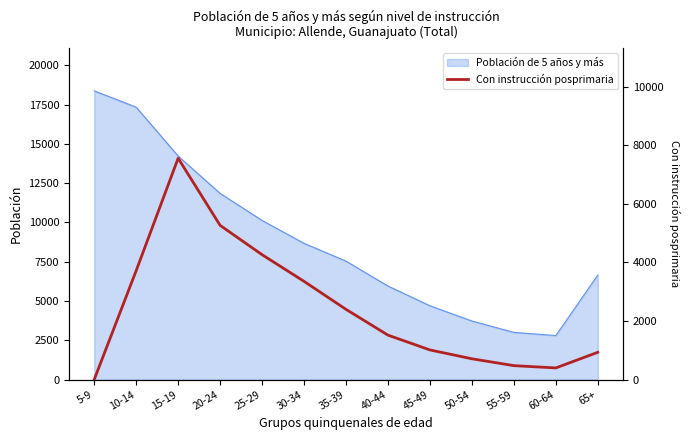

What is the label of the 13th point from the left?

65+